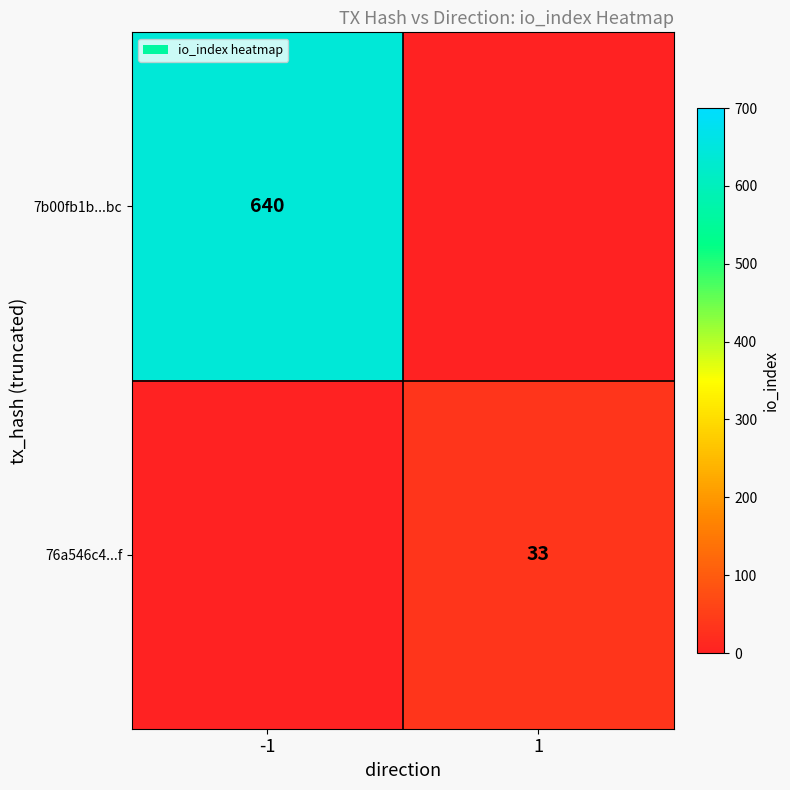

Is it true that 76a546c4...f equals 33 at 1?

True